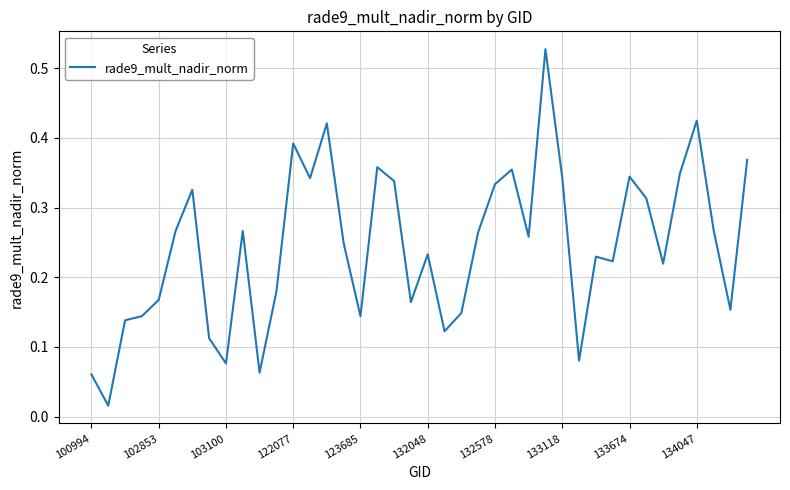

True or false: the data has more than 2 interior local peaks.

True